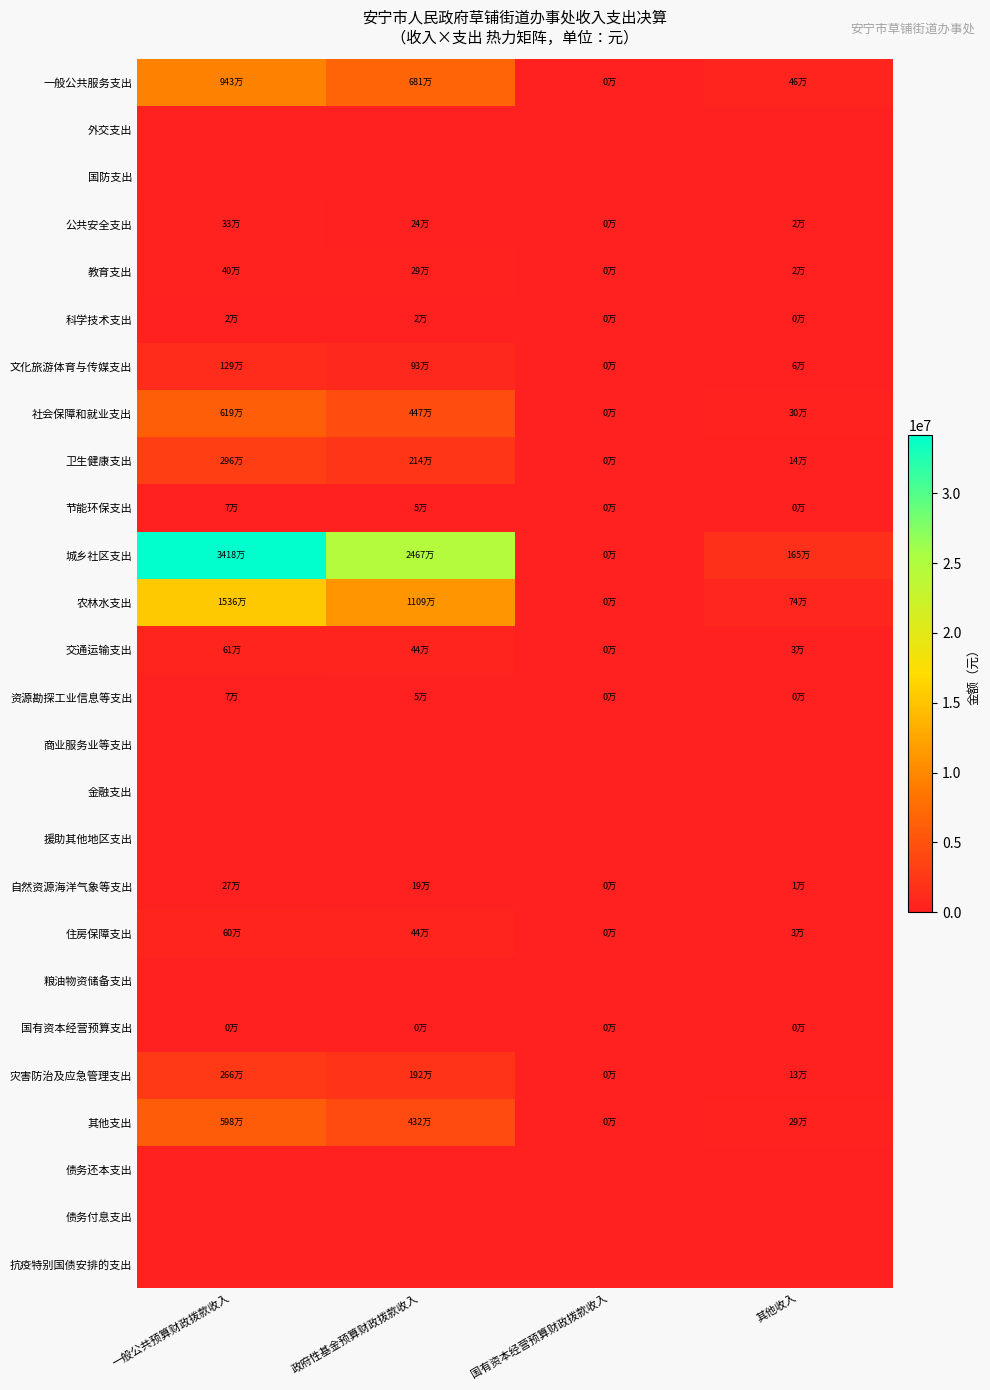

Which has a higher value, 其他收入 or 政府性基金预算财政拨款收入?

政府性基金预算财政拨款收入